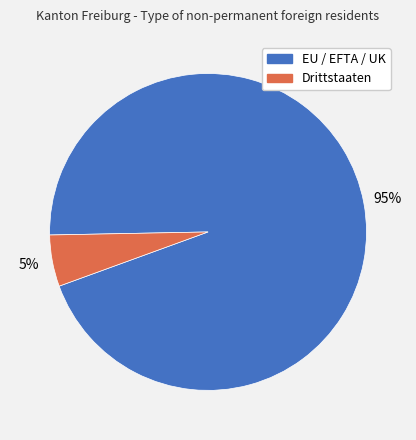

How many segments does this pie chart have?

2